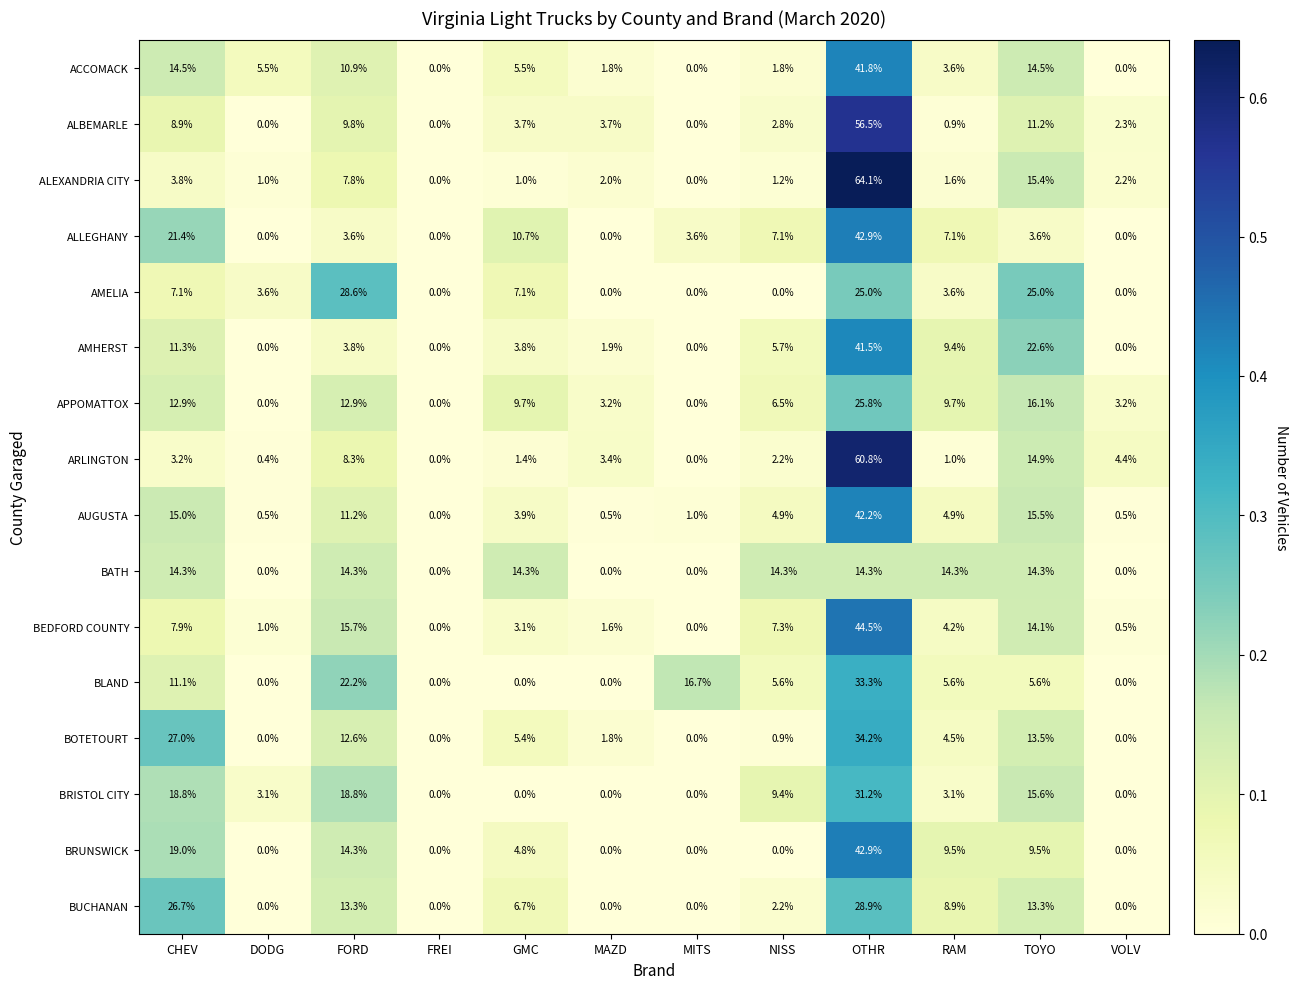

Is the value of ALLEGHANY at CHEV greater than the value of APPOMATTOX at MITS?

Yes